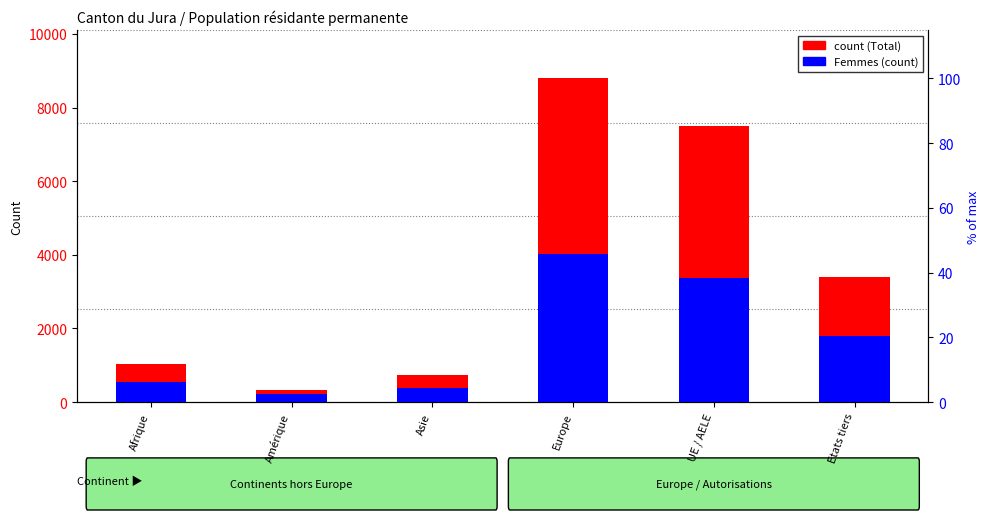

What is the difference between the highest and lowest values at Afrique?

495